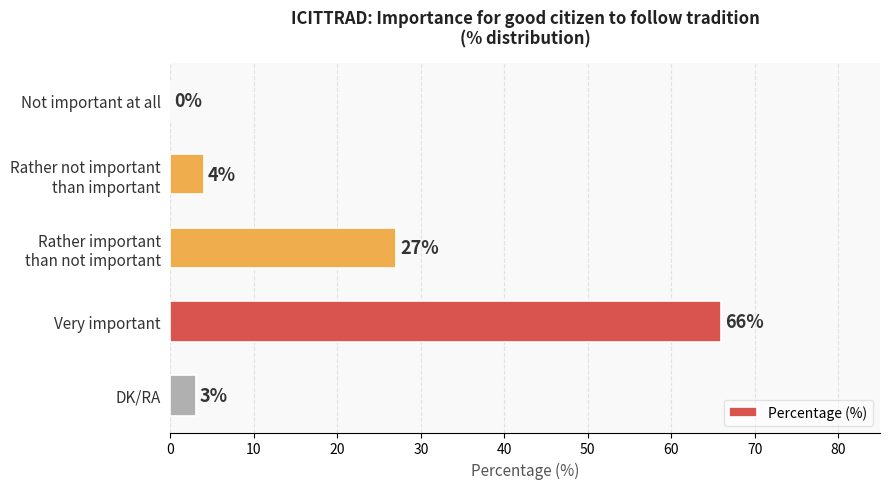

How many categories are shown in the chart?

5